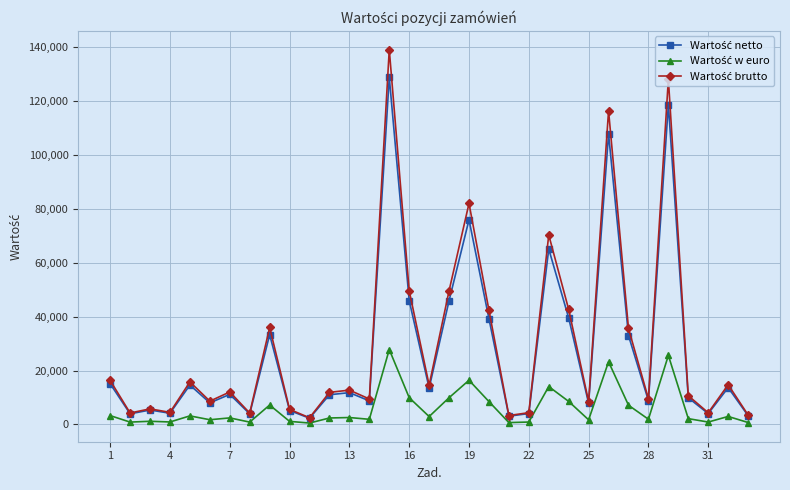

List the series in order of their peak value, lowest first.

Wartość w euro, Wartość netto, Wartość brutto